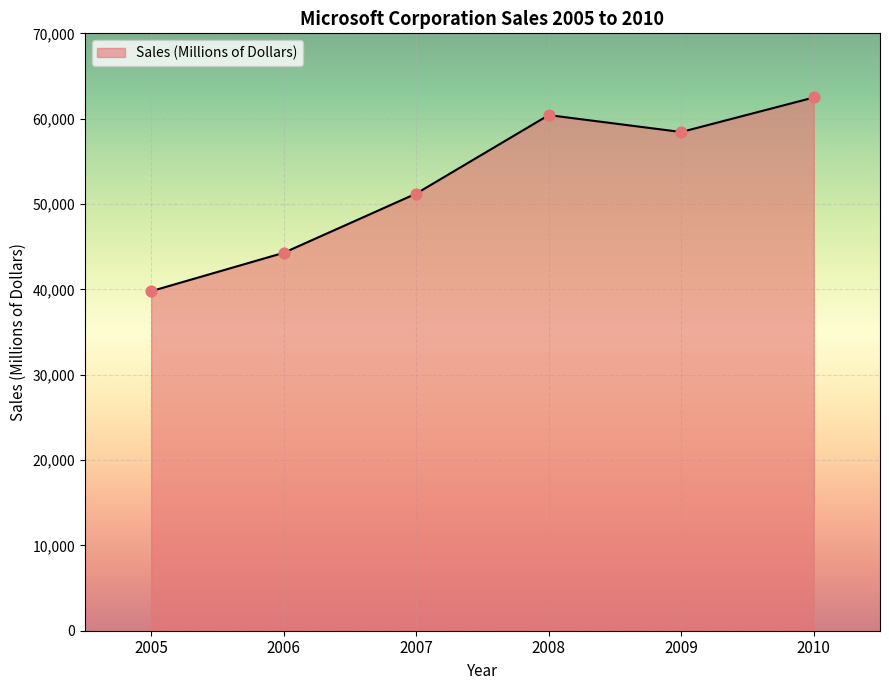

Approximately how many times larger is the value at 2009 compared to 2005?

1.5